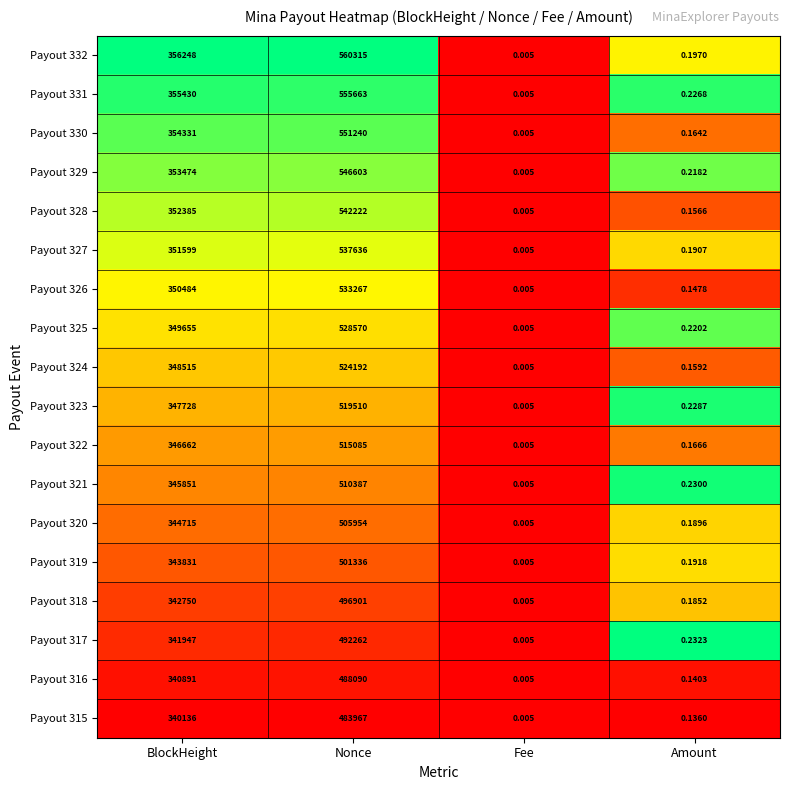

Which label corresponds to the largest value in the chart?

Nonce